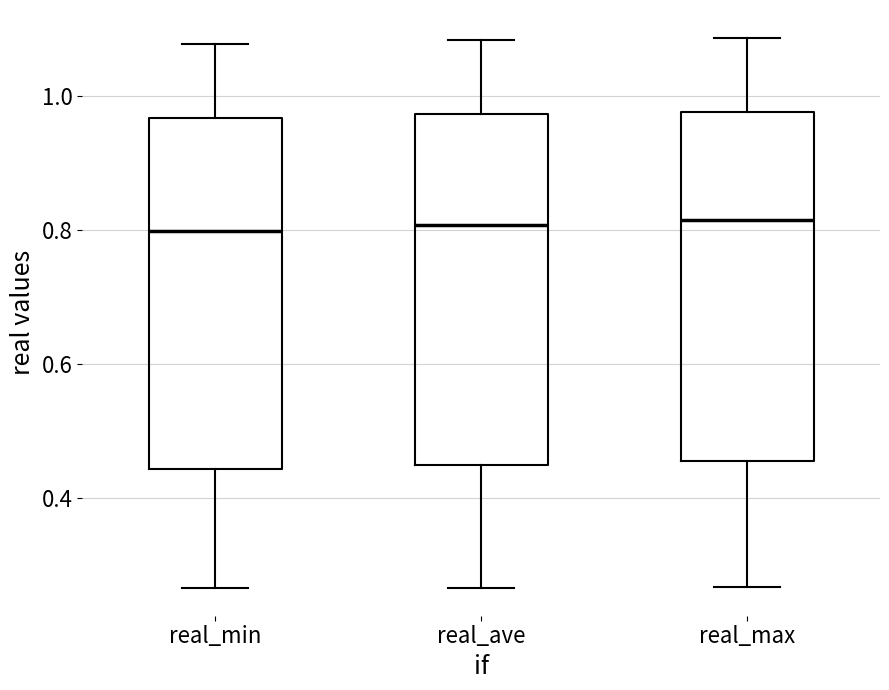

Reading left to right, read every box against the y-axis: the position of its median line, the range the box covers, and the ends of its whiskers. The values are not printed on the chart, so give them approximately, as read against the axis.

real_min: median 0.80, box 0.44 to 0.96, whiskers 0.26 to 1.08
real_ave: median 0.80, box 0.44 to 0.98, whiskers 0.26 to 1.08
real_max: median 0.82, box 0.46 to 0.98, whiskers 0.26 to 1.08